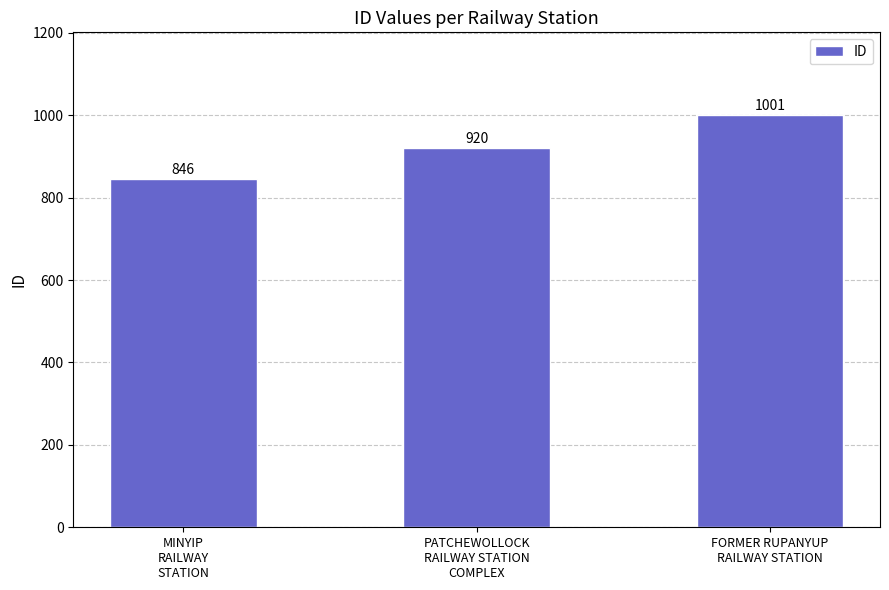

Are the bars grouped side by side (vs. stacked)?

No